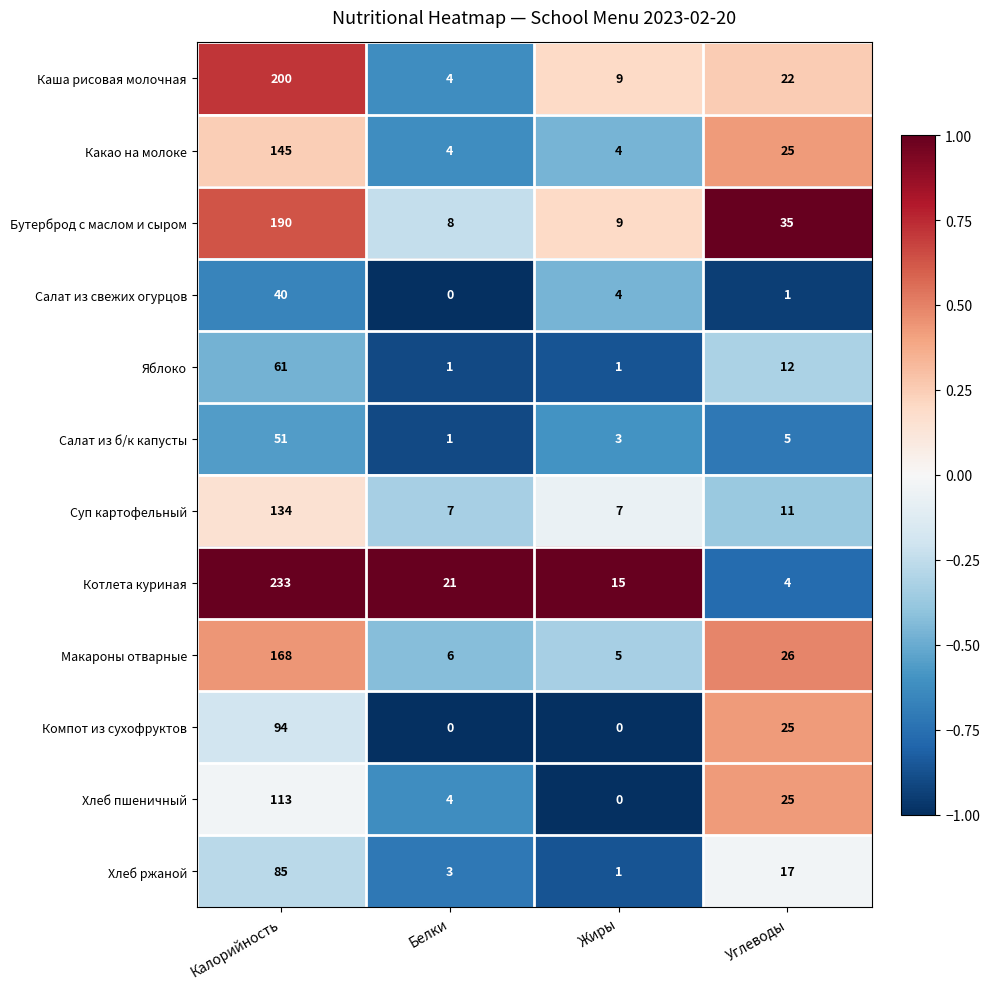

At which category does the chart reach its peak across all series?

Калорийность